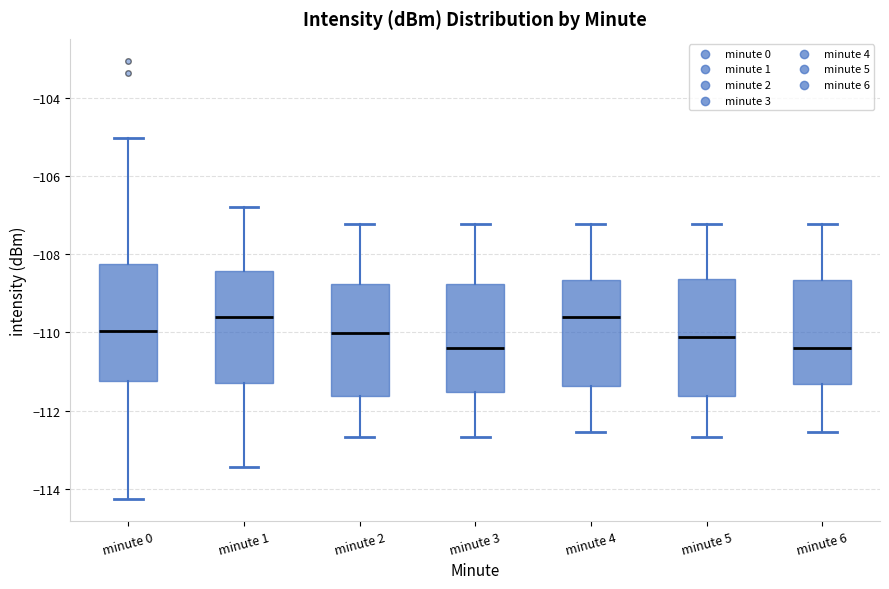

Reading left to right, transcribe this box plot: for each box, give where its median line is, the range the box spans, and where its two whiskers end, as read against the y-axis. The values are not printed on the chart, so give them approximately, as read against the axis.

minute 0: median -110.0, box -111.2 to -108.2, whiskers -114.2 to -105.0
minute 1: median -109.6, box -111.2 to -108.4, whiskers -113.4 to -106.8
minute 2: median -110.0, box -111.6 to -108.8, whiskers -112.6 to -107.2
minute 3: median -110.4, box -111.6 to -108.8, whiskers -112.6 to -107.2
minute 4: median -109.6, box -111.4 to -108.6, whiskers -112.6 to -107.2
minute 5: median -110.2, box -111.6 to -108.6, whiskers -112.6 to -107.2
minute 6: median -110.4, box -111.4 to -108.6, whiskers -112.6 to -107.2